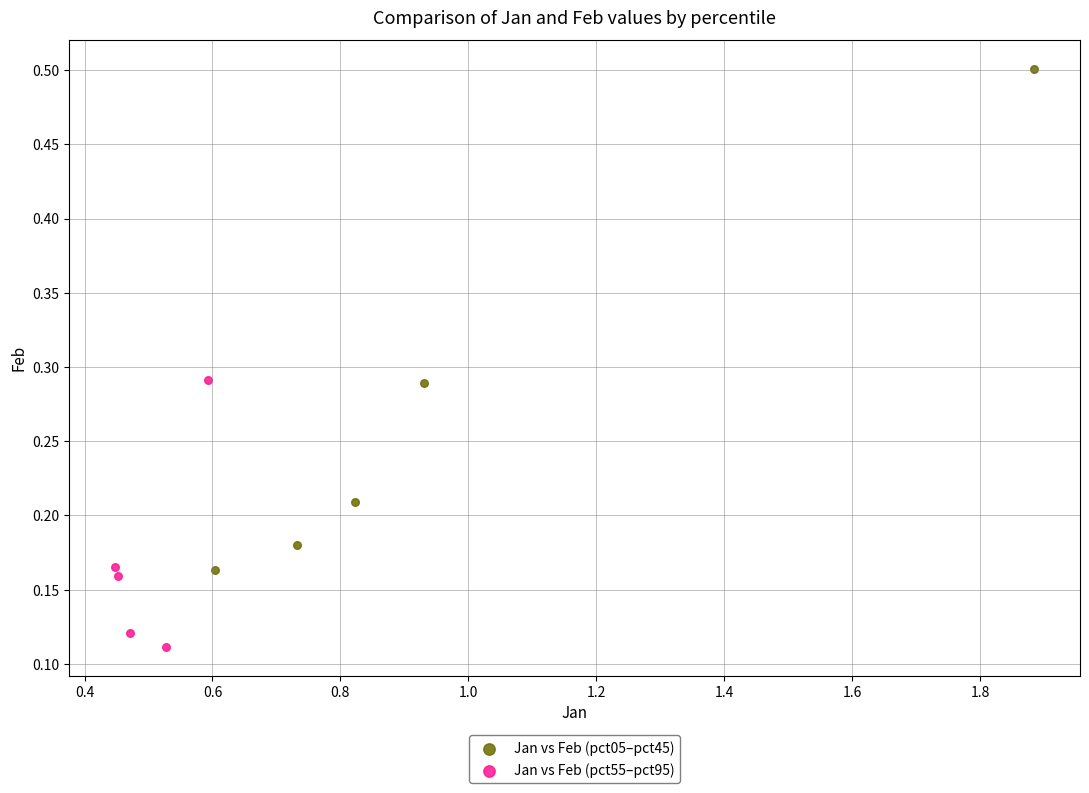

Which series reaches the maximum Y coordinate?

Jan vs Feb (pct05–pct45)